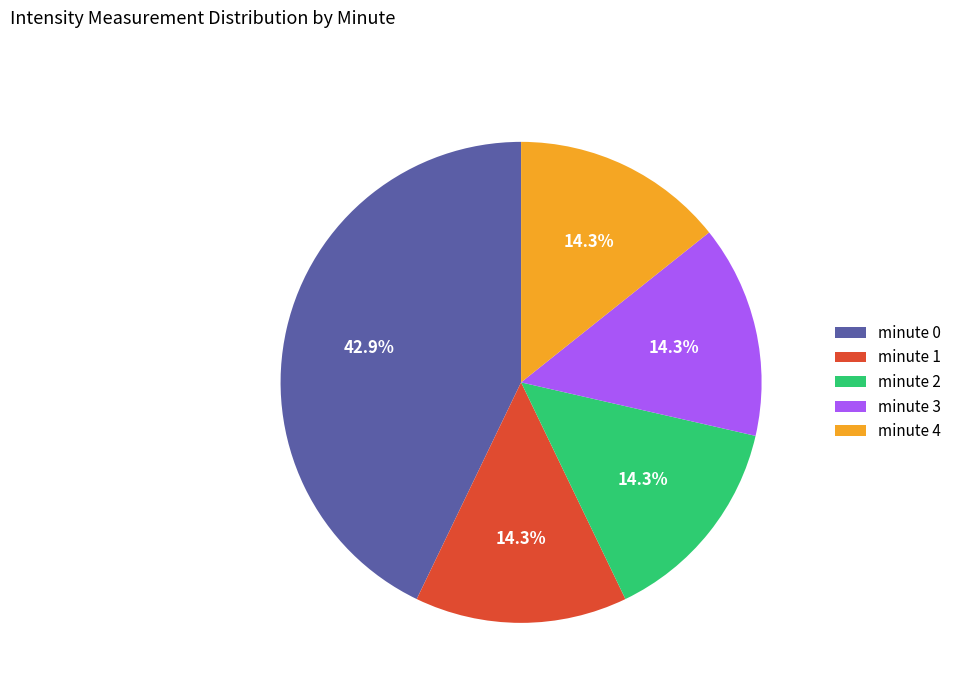

Approximately how many times larger is the value at minute 2 compared to minute 1?

1.0